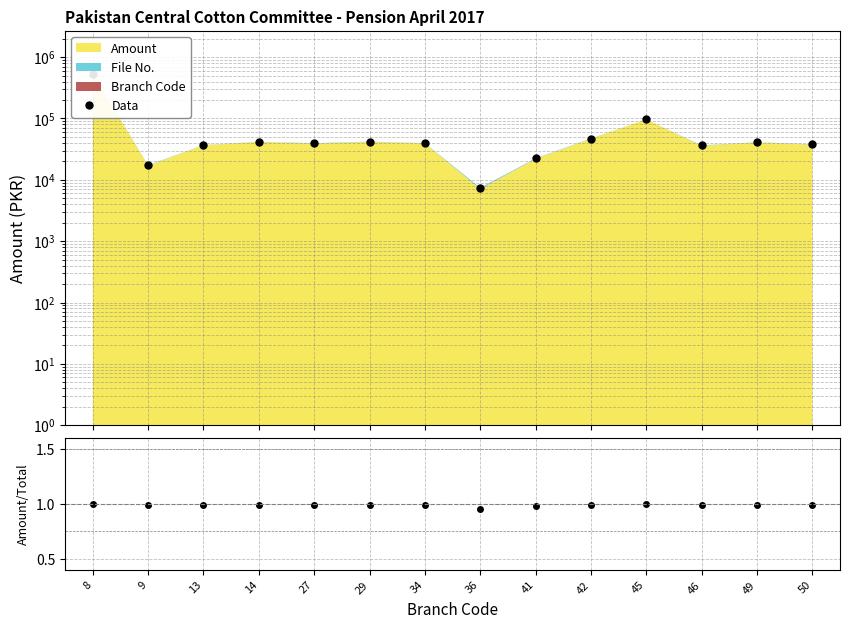

What is the value of the Data point at the 1st from the left?

537206.0